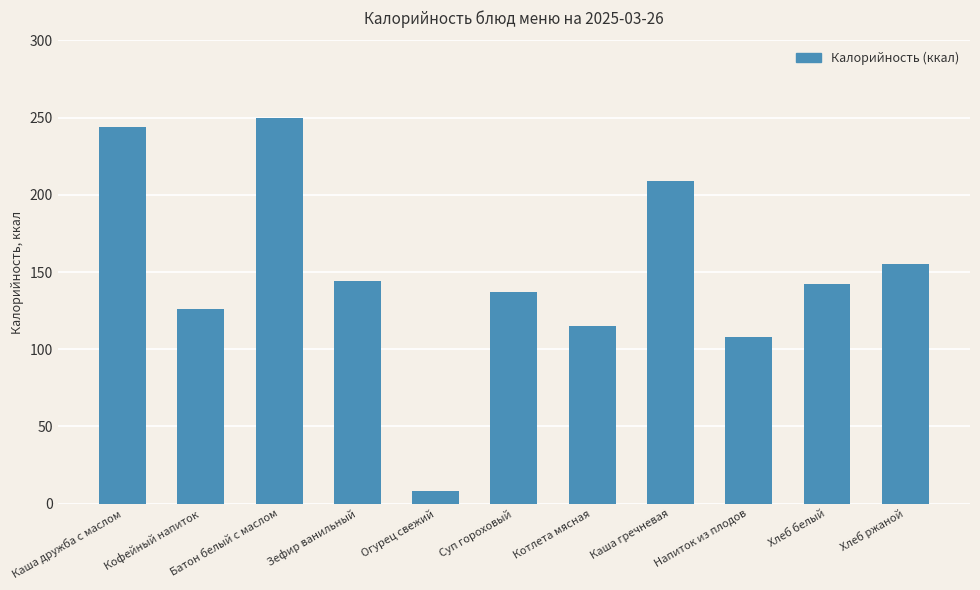

At which category does the chart reach its minimum across all series?

Огурец свежий